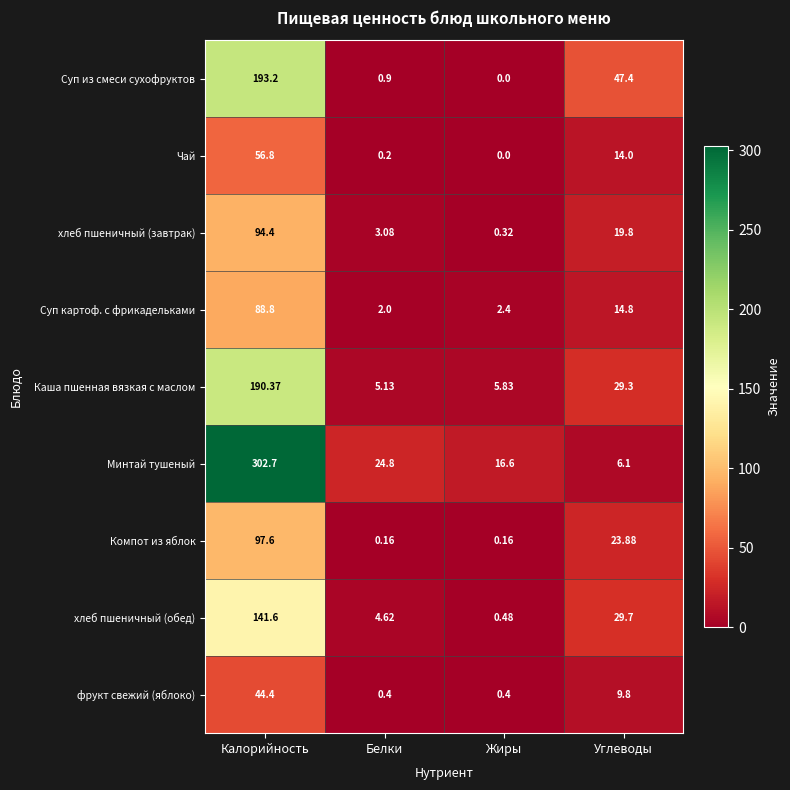

How many distinct data groups are displayed?

9